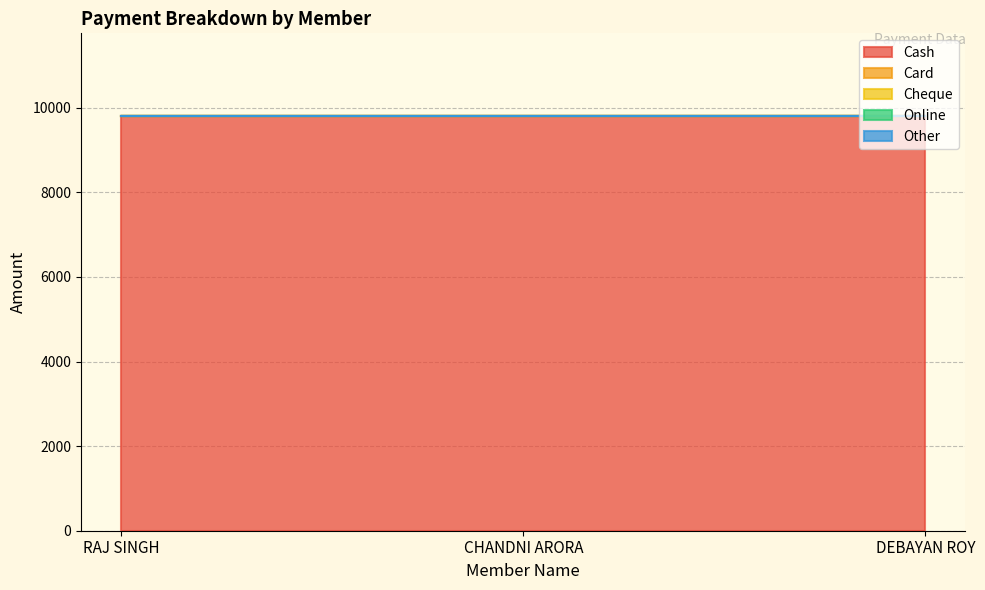

Count the number of categories in the chart.

3